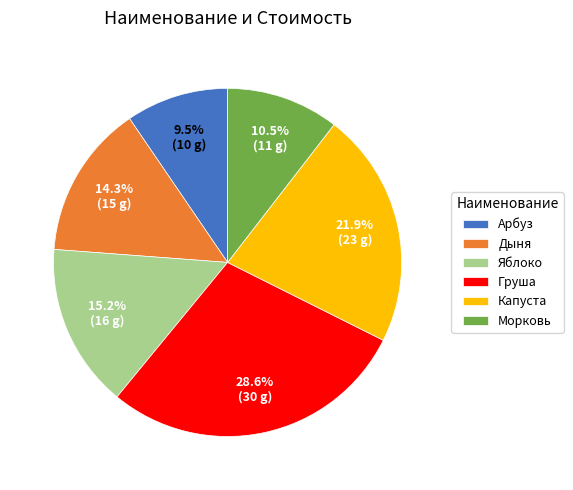

To the nearest percent, what is the combined percentage of Морковь and Дыня?

25%